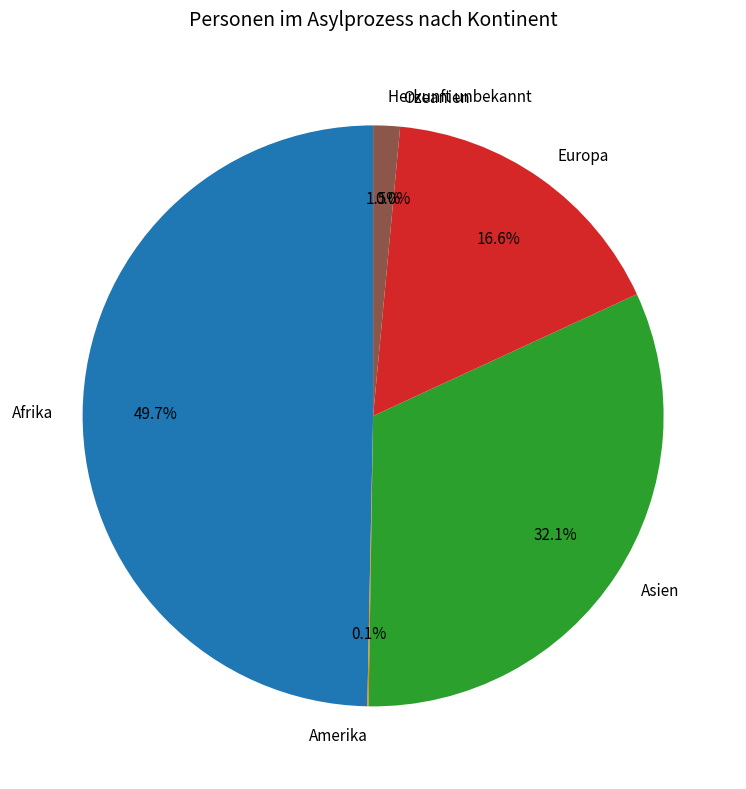

What is the smallest slice in the pie chart?

Ozeanien